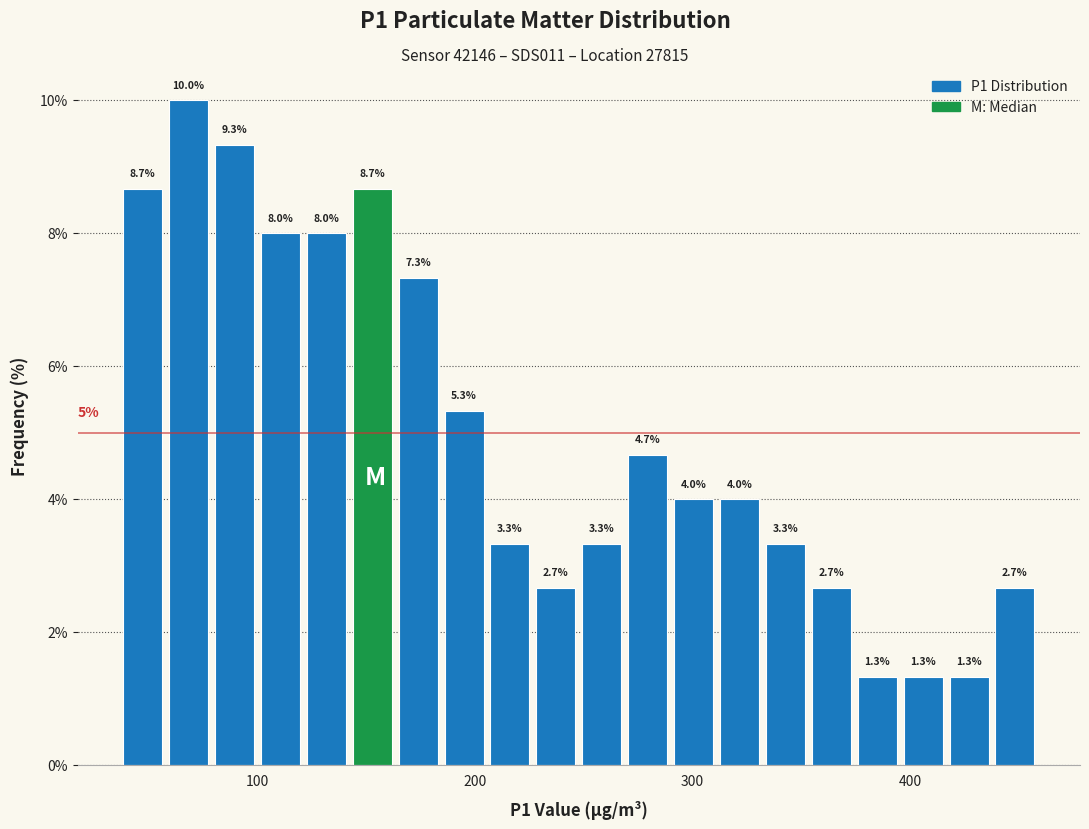

Read against the x-axis, roughly where is the centre of the tallest bar?

70